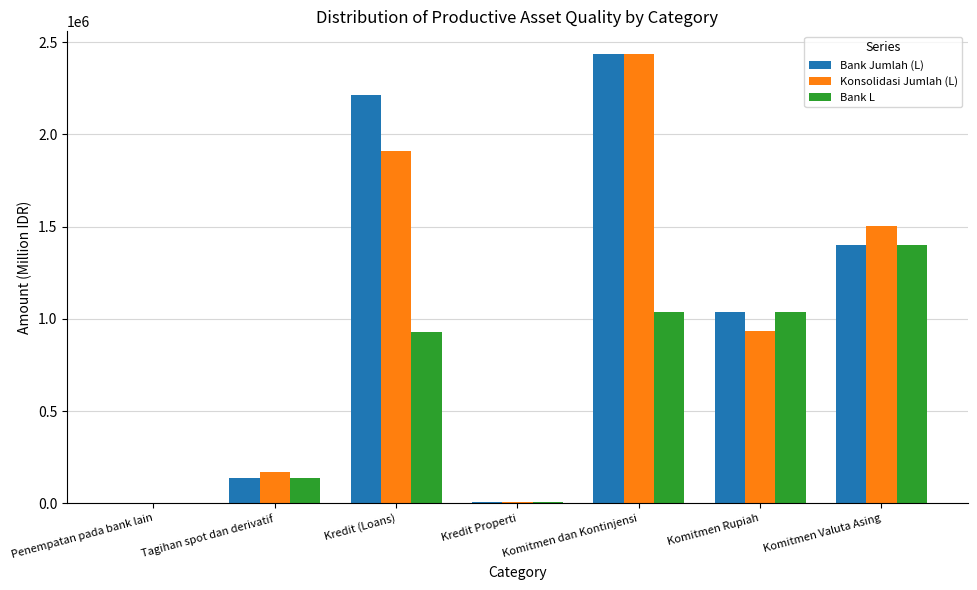

Is it true that Konsolidasi Jumlah (L) equals 258041 at Komitmen Rupiah?

False